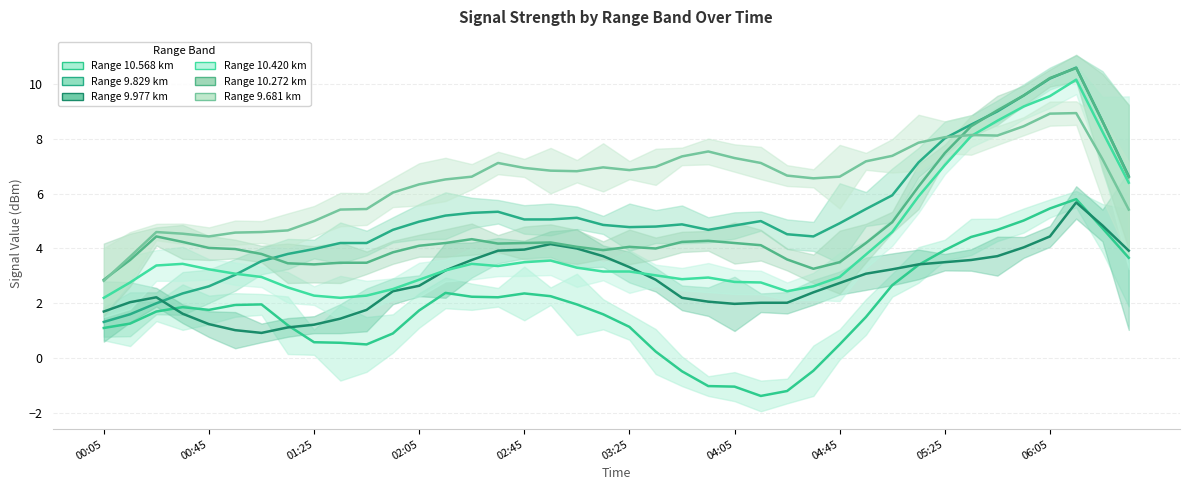

How many values in the 10.568 series exceed 2?

22